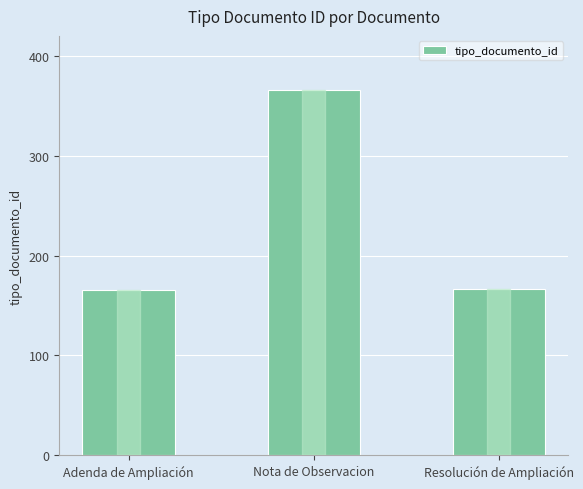

Is it true that the value at Adenda de Ampliación is 280?

False